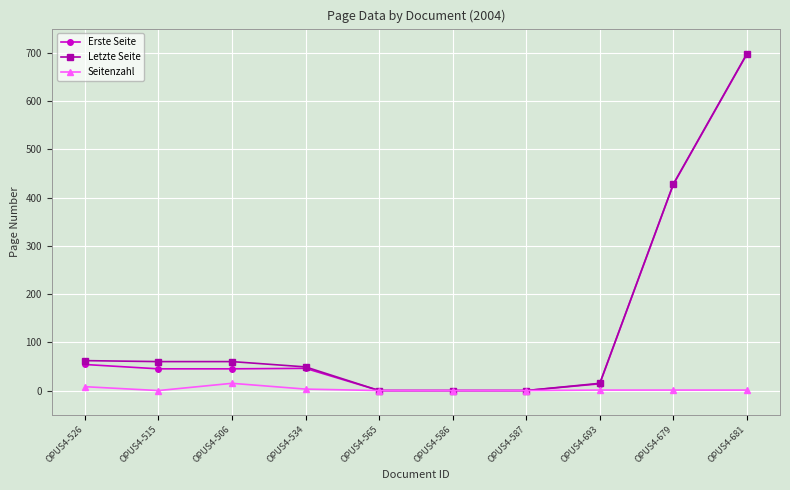

What is the label of the 6th point from the left?

OPUS4-586